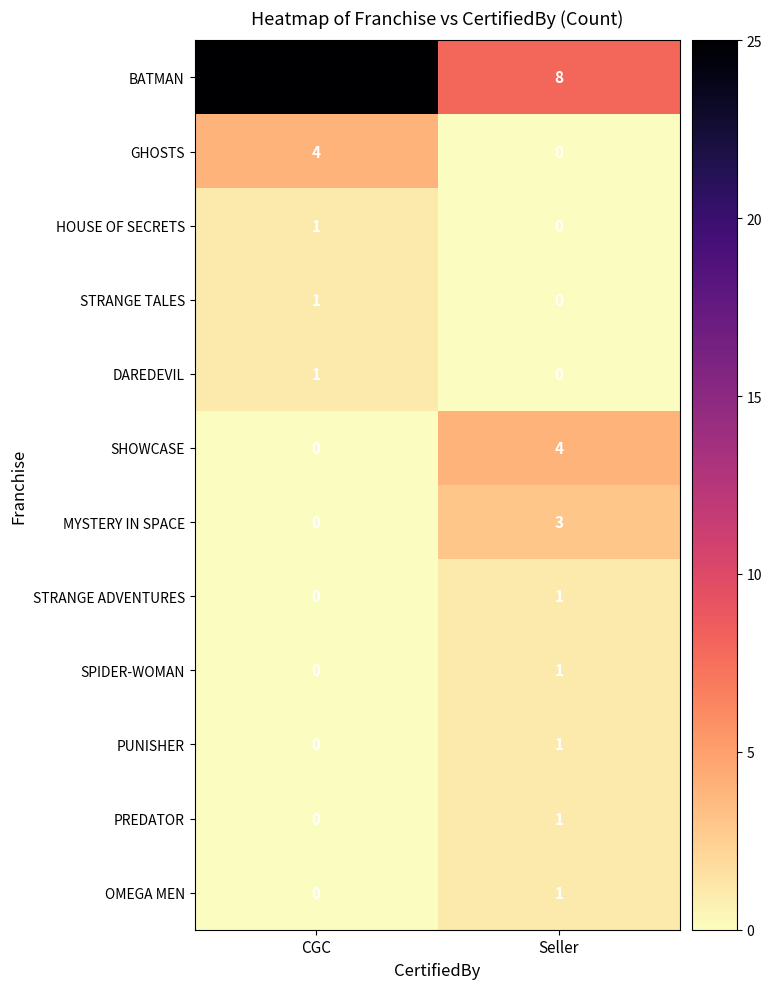

What is the greatest value displayed?

25